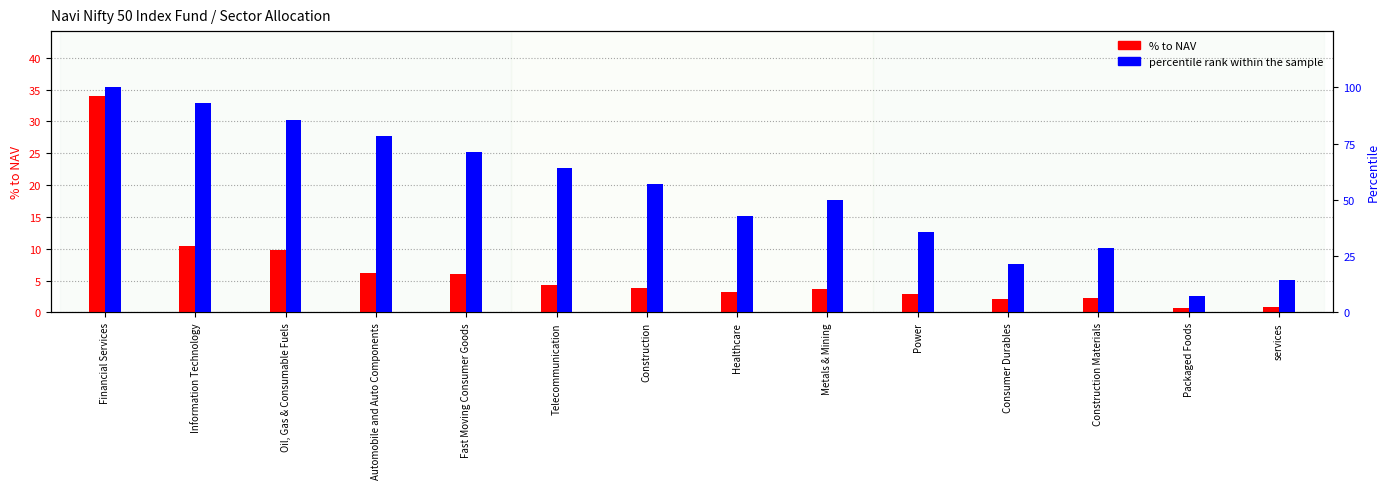

List the labels in order of percentile rank within the sample value, largest first.

Financial Services, Information Technology, Oil, Gas & Consumable Fuels, Automobile and Auto Components, Fast Moving Consumer Goods, Telecommunication, Construction, Metals & Mining, Healthcare, Power, Construction Materials, Consumer Durables, services, Packaged Foods